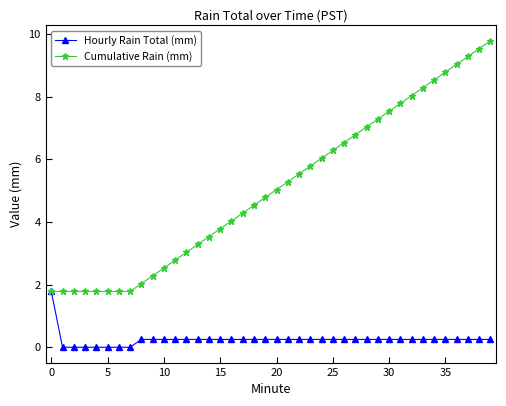

What is the highest value of the Cumulative Rain (mm) series?

9.8